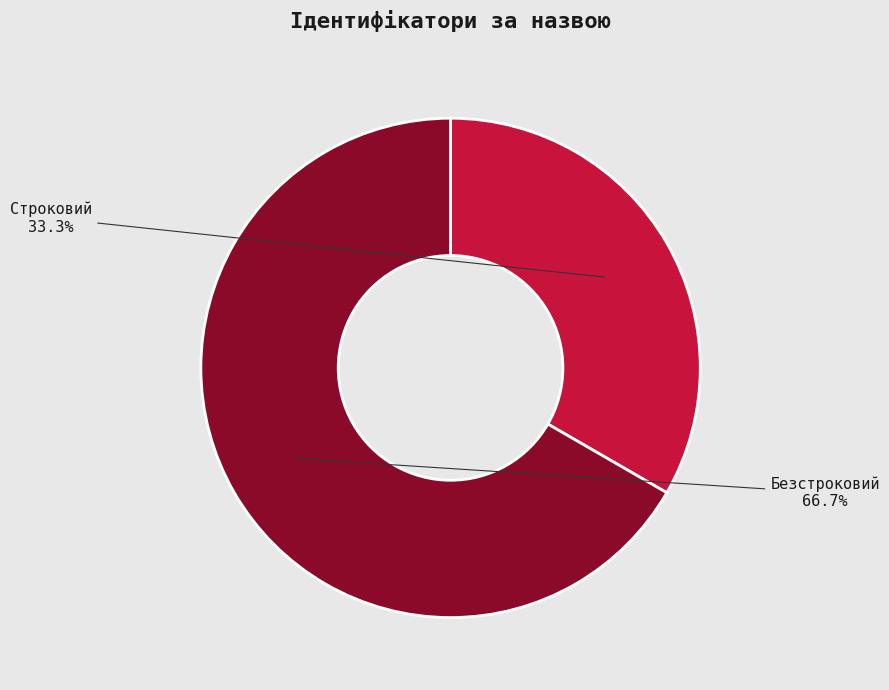

Is there a majority slice in this chart?

Yes